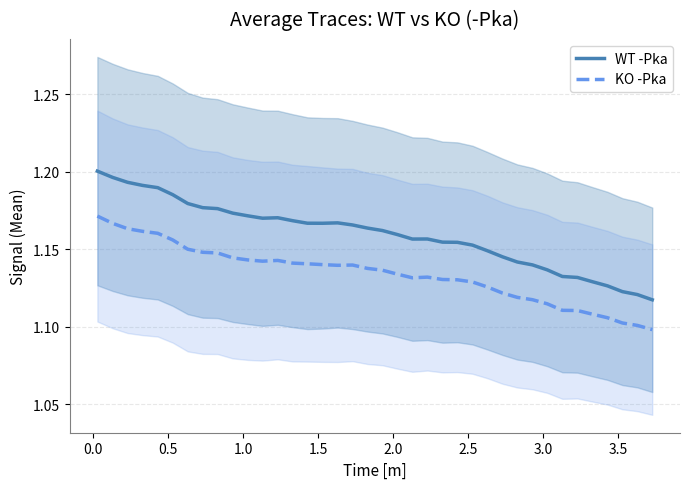

True or false: KO -Pka and WT -Pka cross at least once.

False